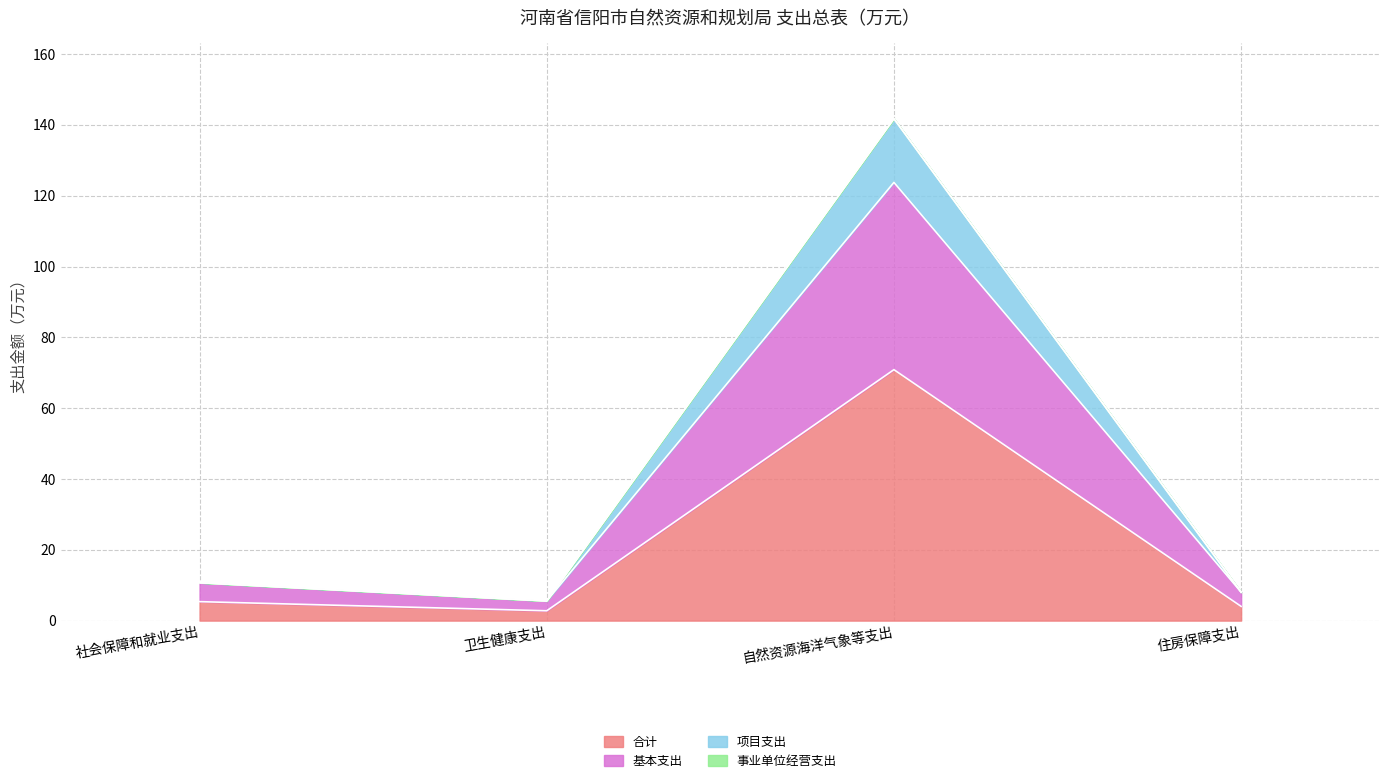

What is the smallest value displayed?

2.8